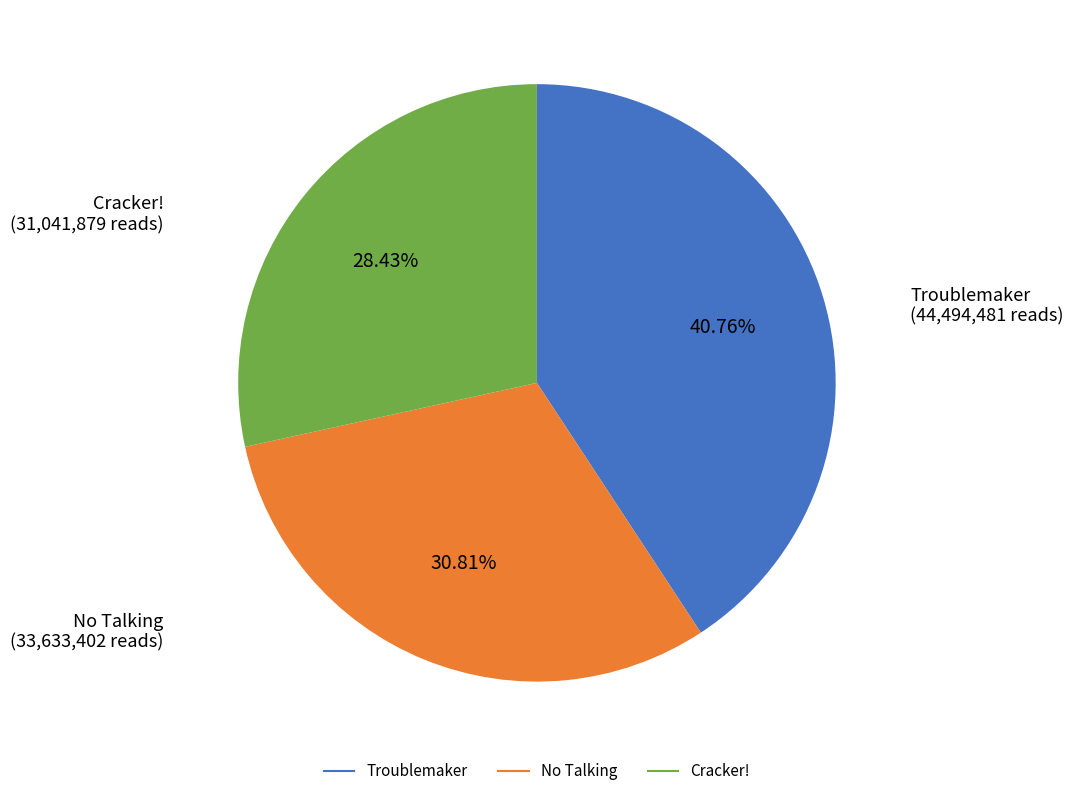

Which slice is the smallest?

Cracker!